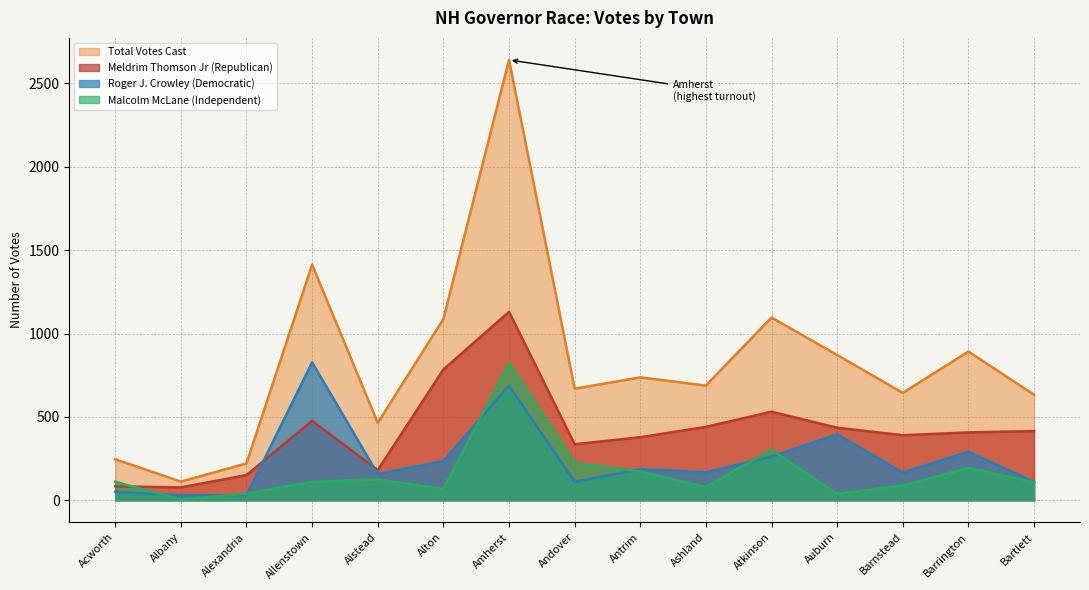

Count the number of data series in this chart.

4